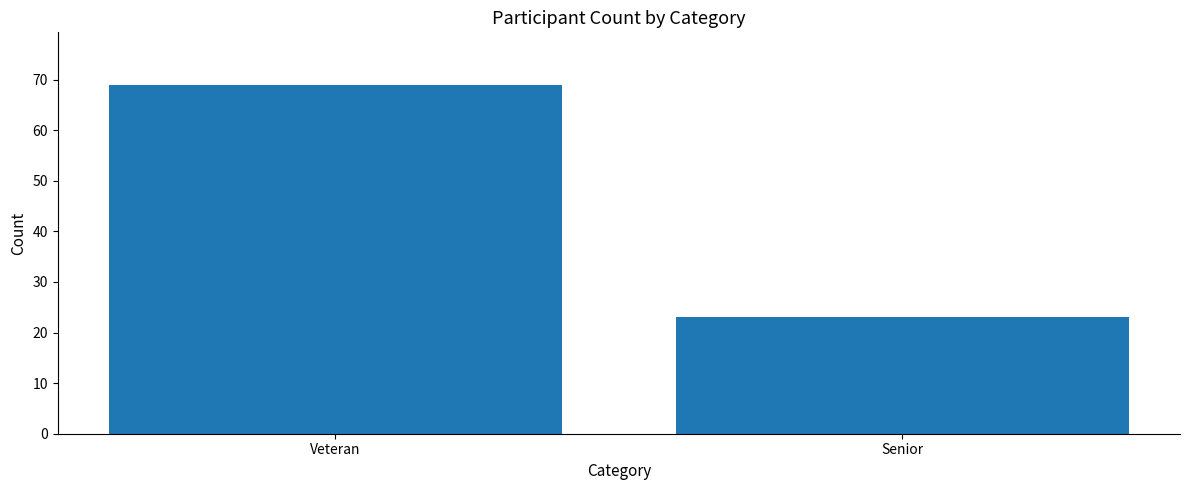

Rank the categories by value from lowest to highest.

Senior, Veteran